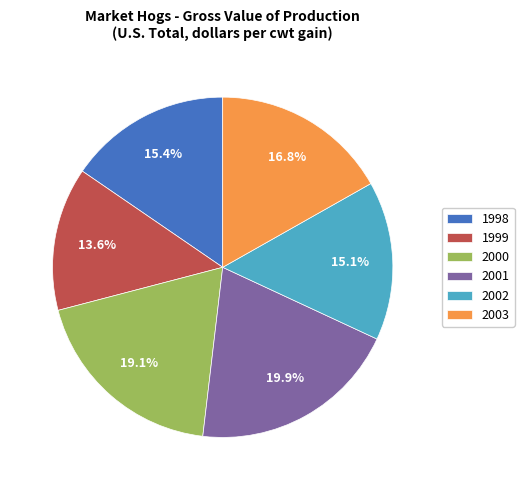

Is it true that 2002 is 1% of the pie?

False